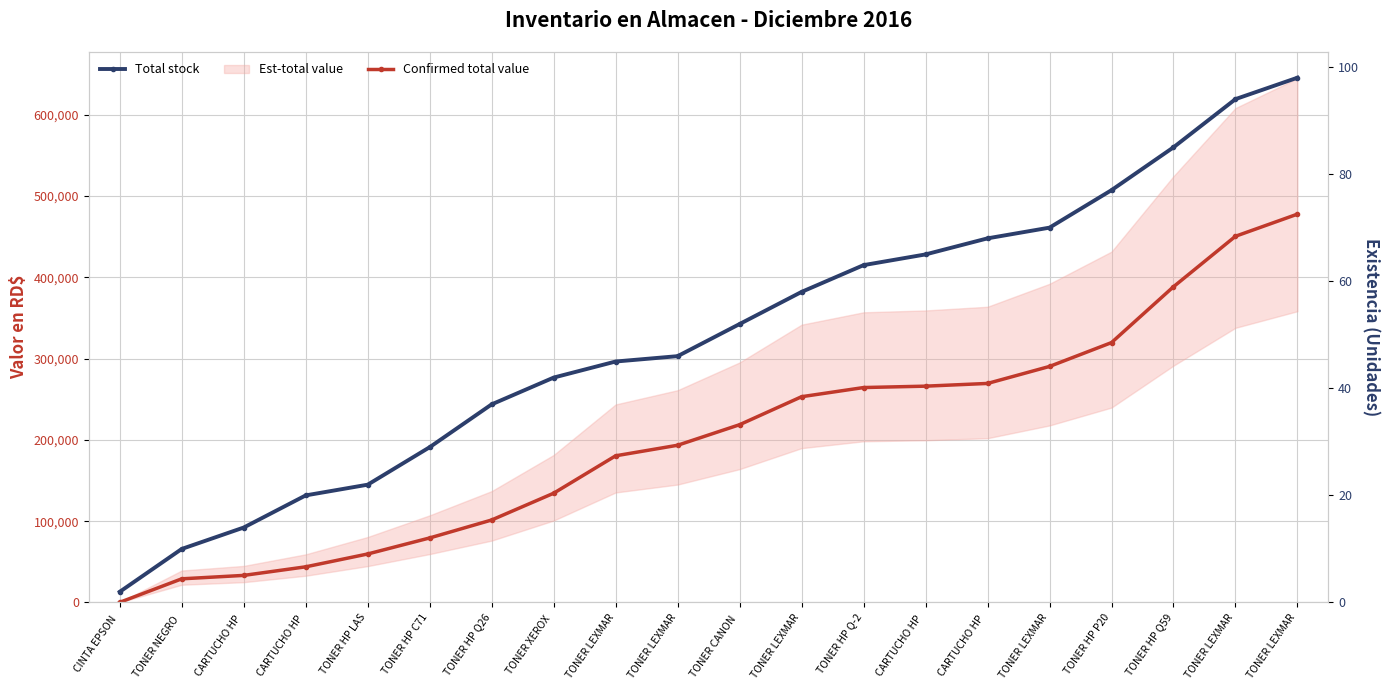

What is the value of the Confirmed total value point at the 13th from the left?

264452.3